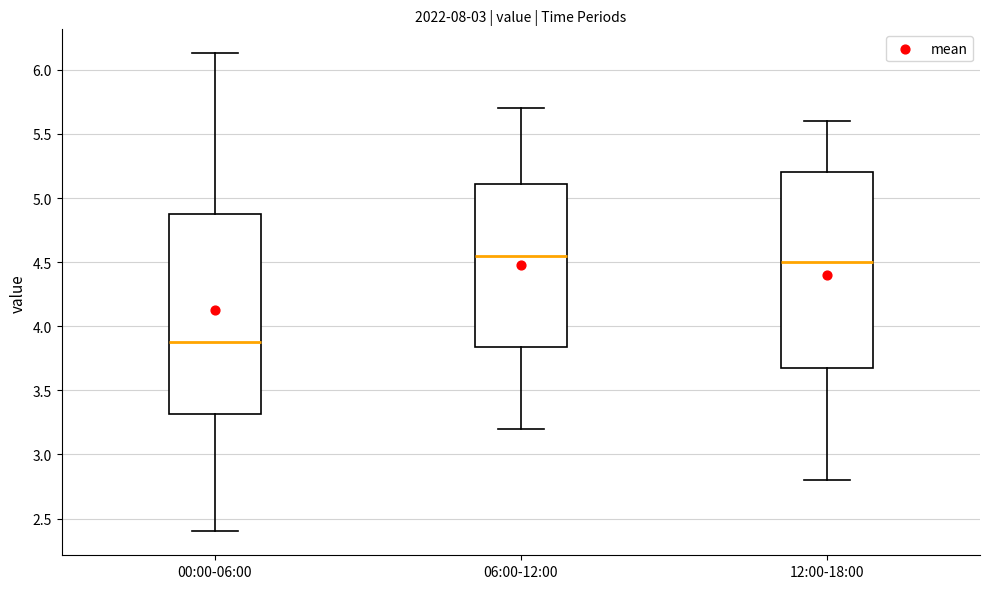

Where does the upper whisker of the box for 00:00-06:00 end on the y-axis? The values are not printed on the chart, so give them approximately, as read against the axis.

6.15